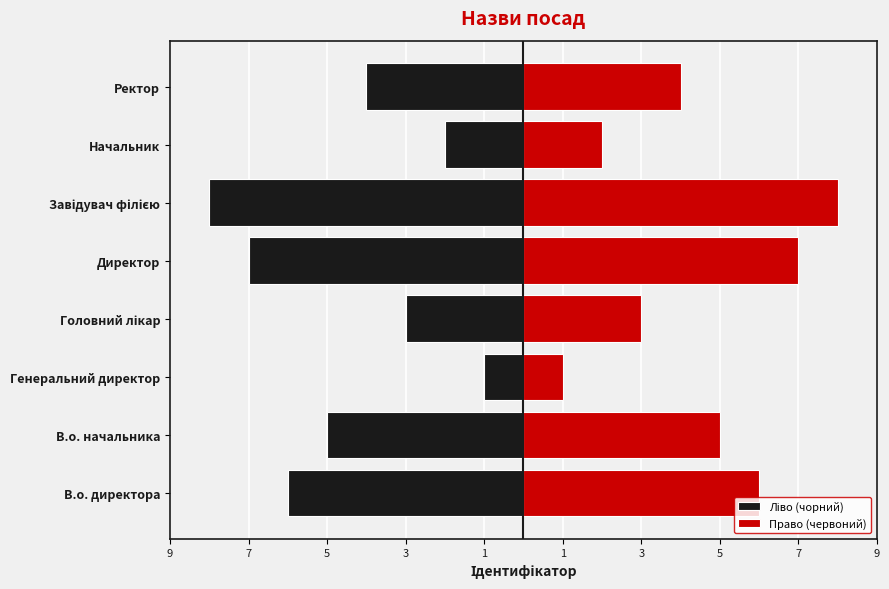

Are the bars grouped side by side (vs. stacked)?

Yes